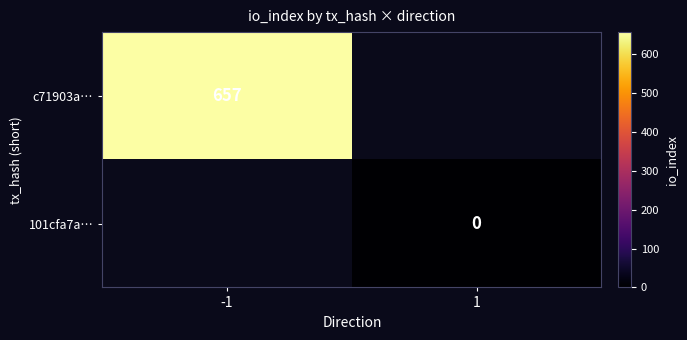

Is the value of c71903a… at -1 greater than the value of 101cfa7a… at 1?

Yes